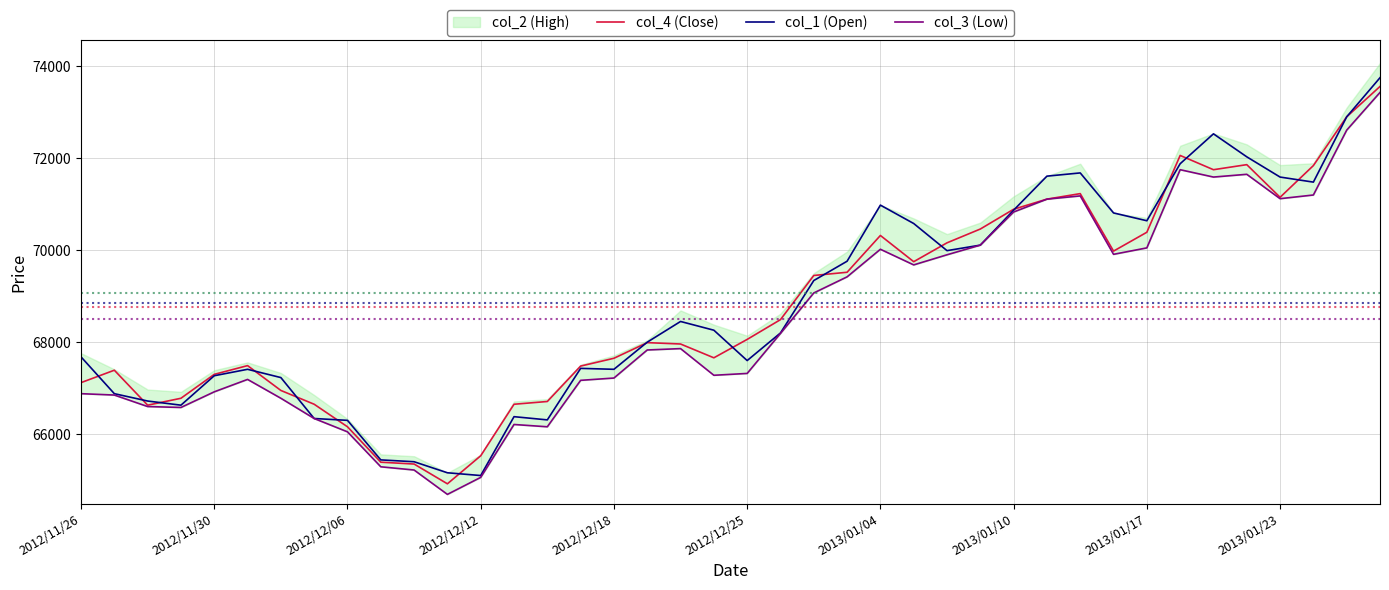

What is the label of the 27th point from the right?

13